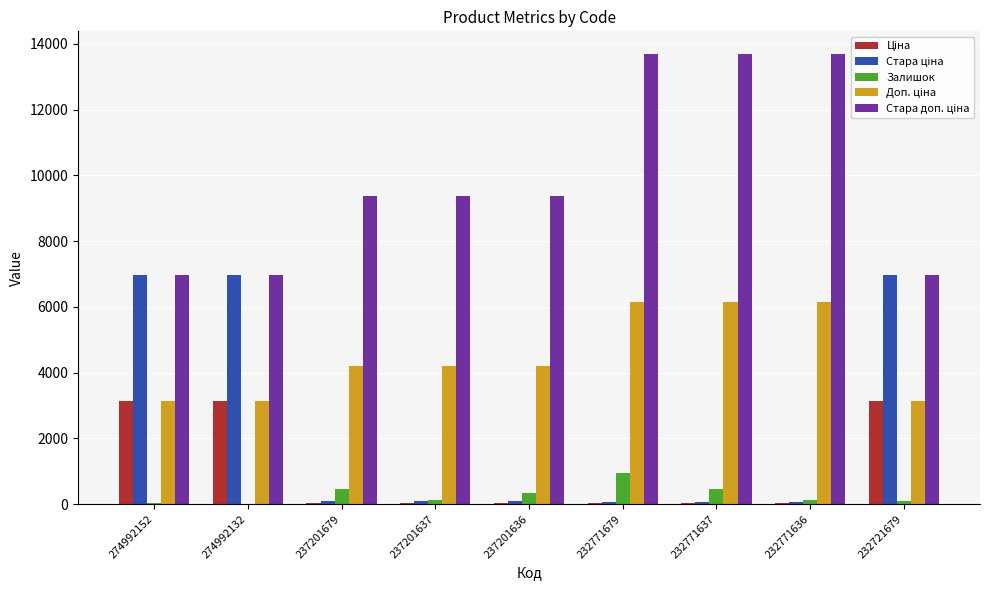

What is the sum of all Залишок values?

2579.0